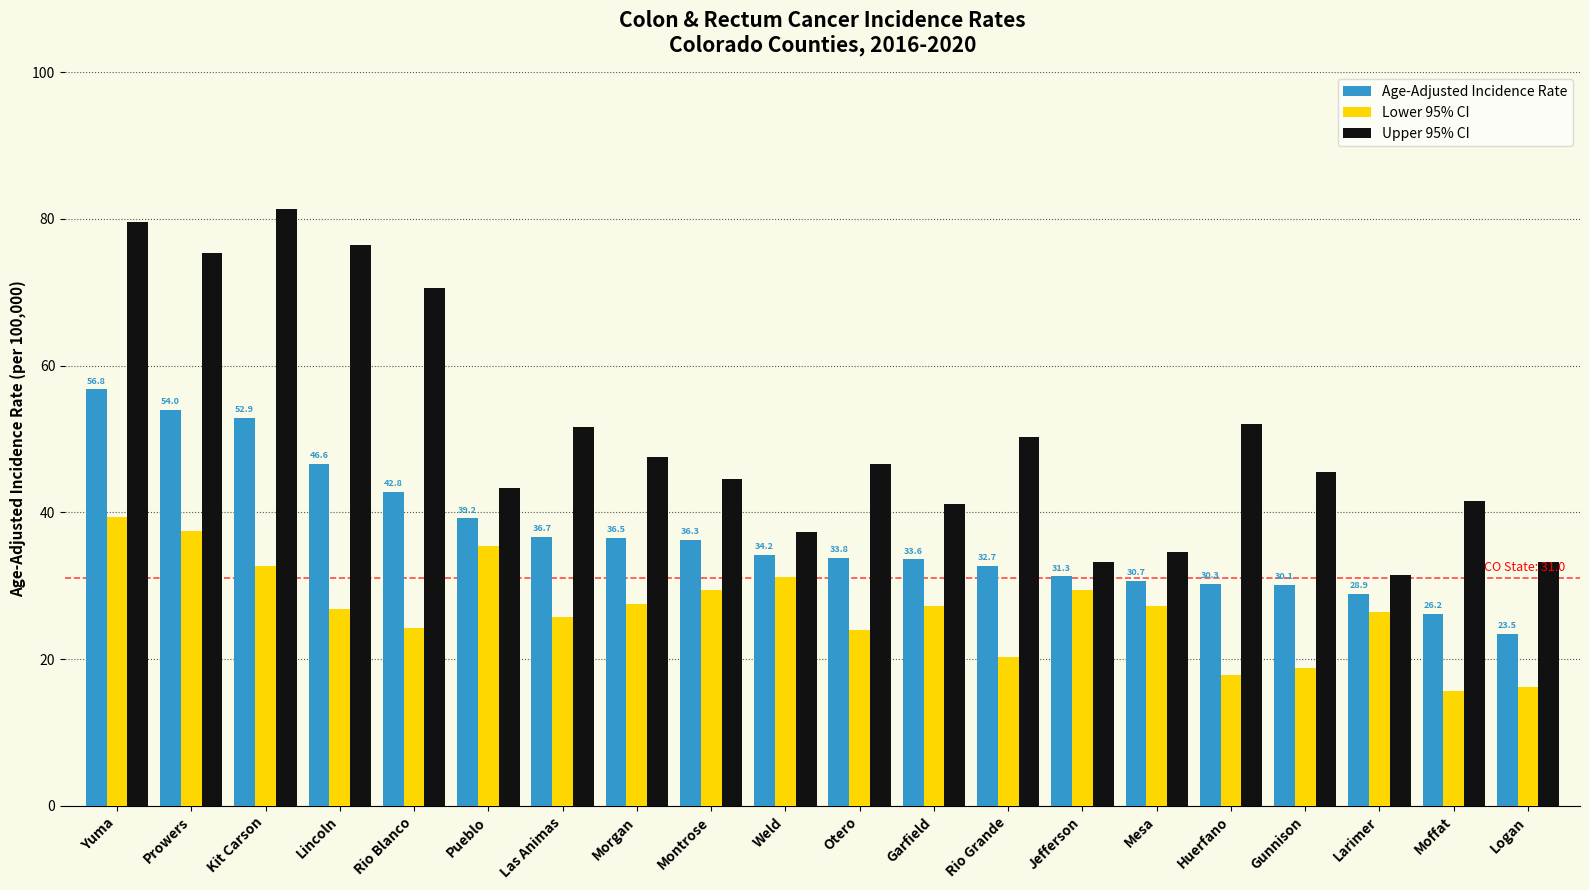

What is the spread (max minus min) of values at Lincoln?

49.5